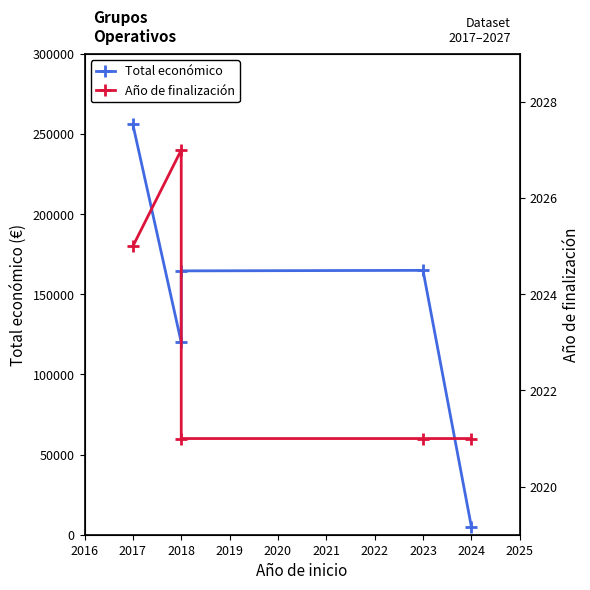

What is the average value of the Año de finalización series?

2023